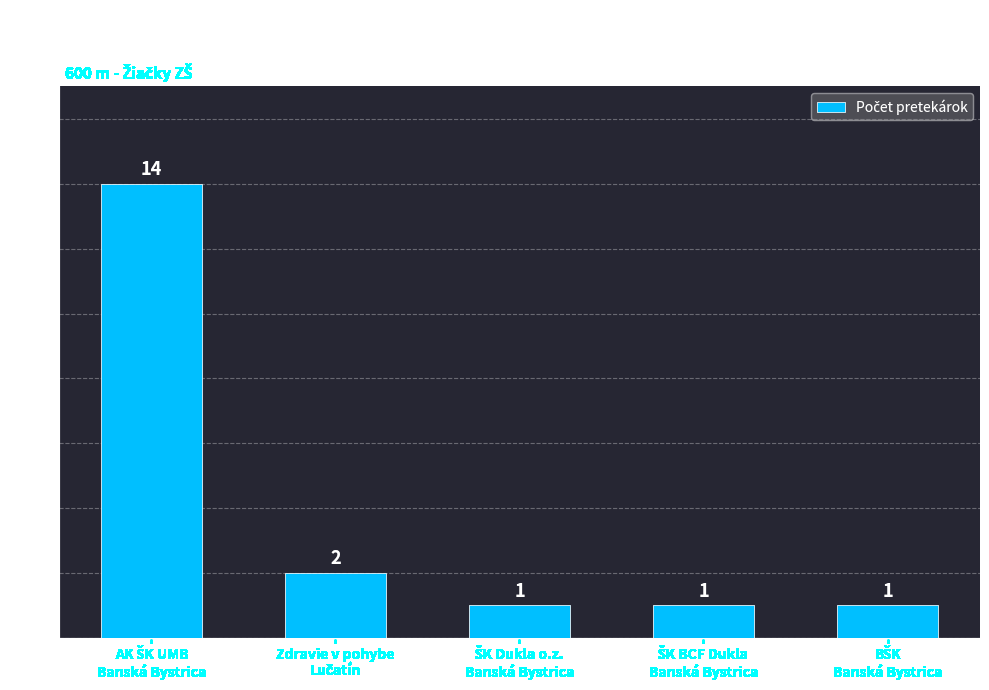

What is the difference between the maximum and minimum values?

13